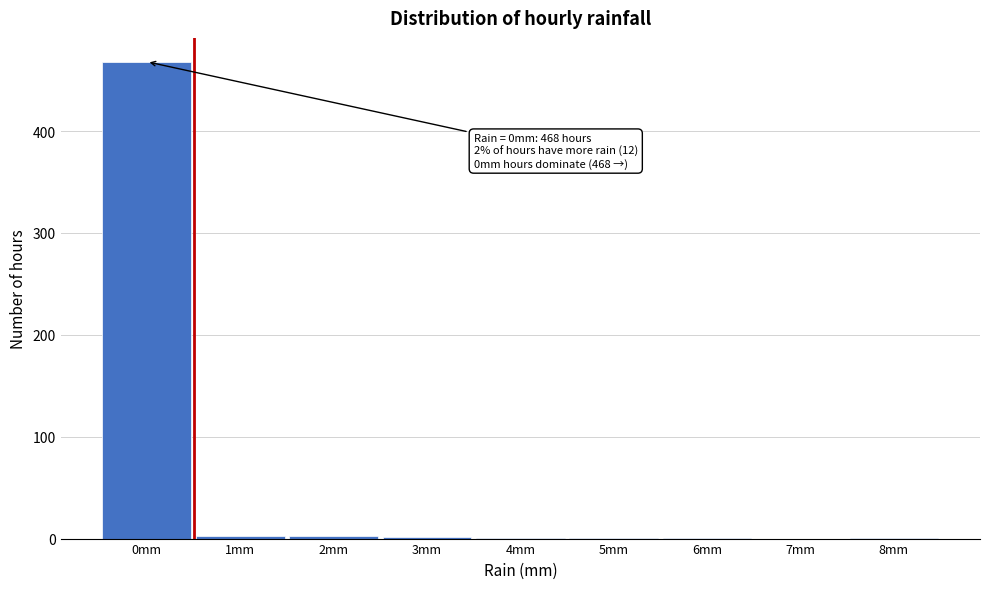

Over which range of the x-axis is the bar tallest?

-0.5 to 0.5